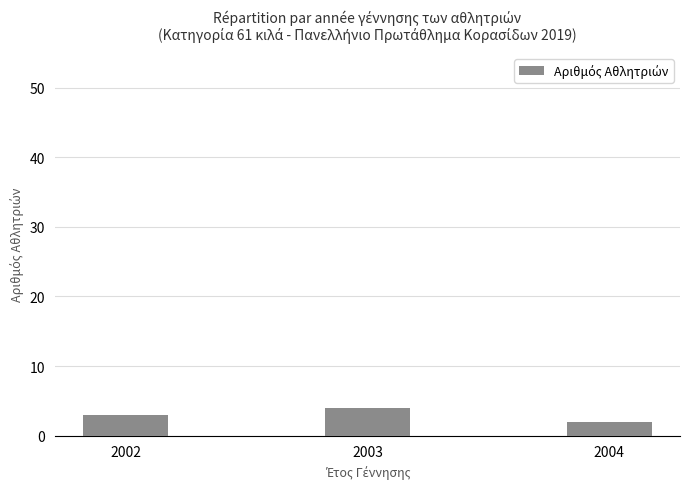

Reading right to left, list all the values displayed in this chart.

2	4	3